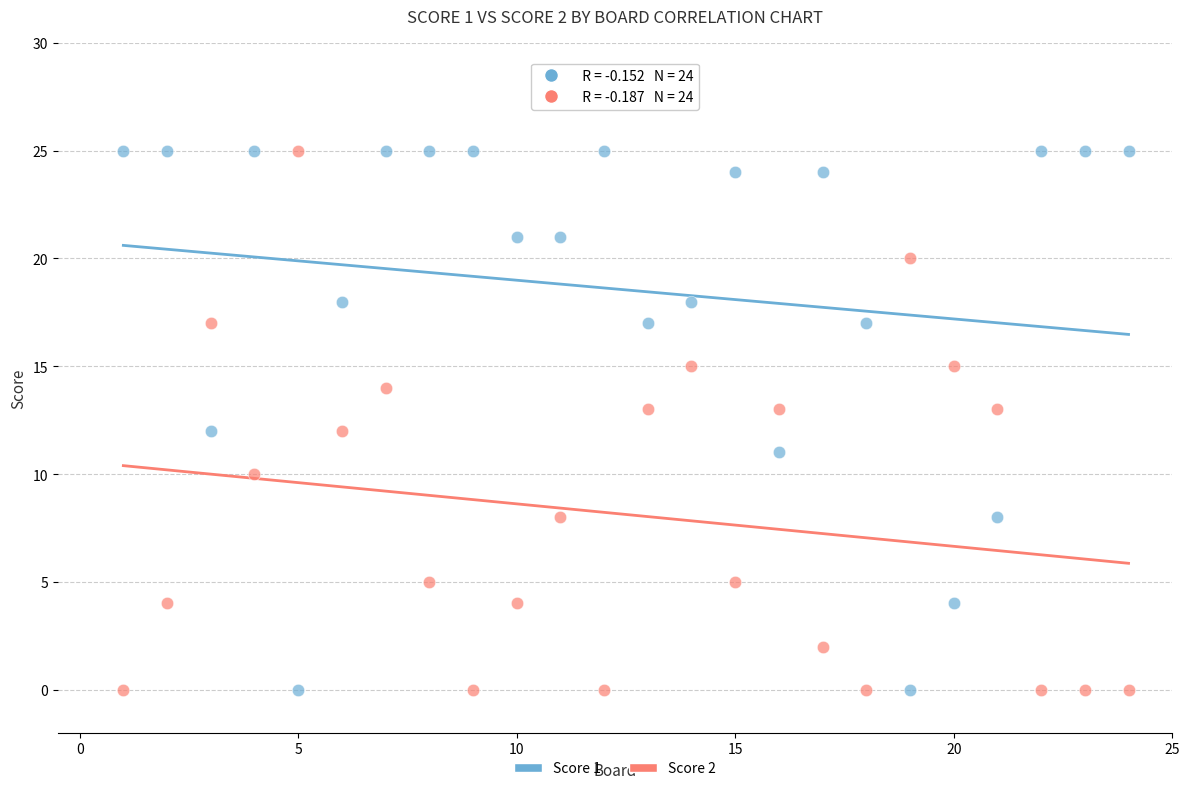

Across all data points, what is the range of Y values (max minus min)?

25